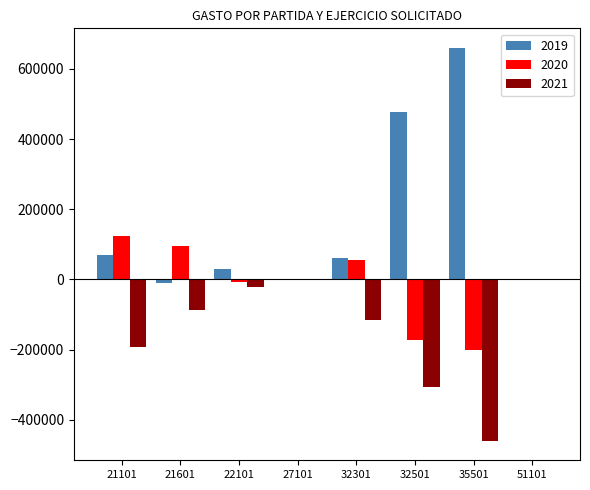

What is the average value of the 2019 series?

160689.0